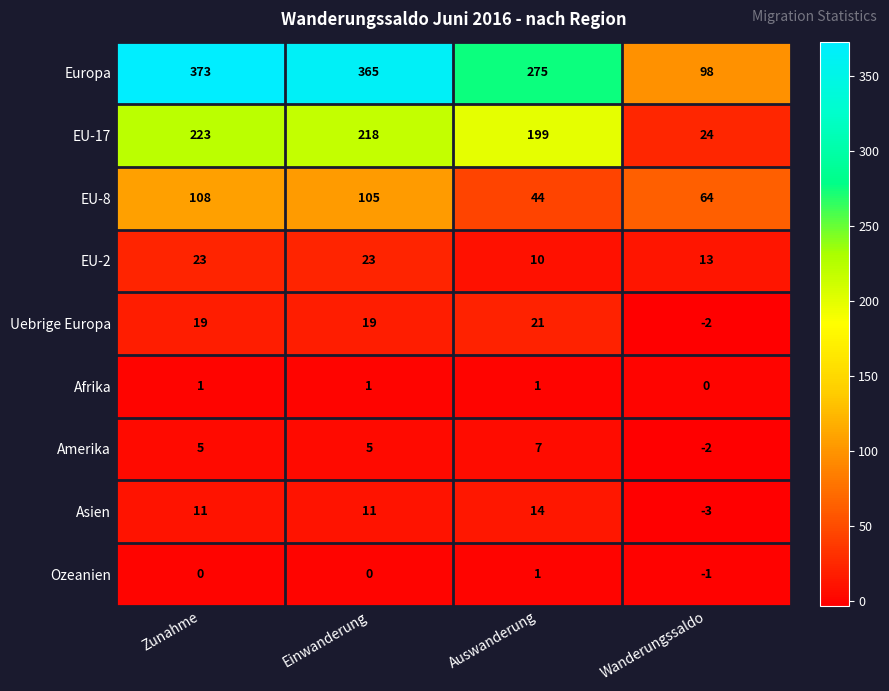

What is the maximum value shown in the chart?

373